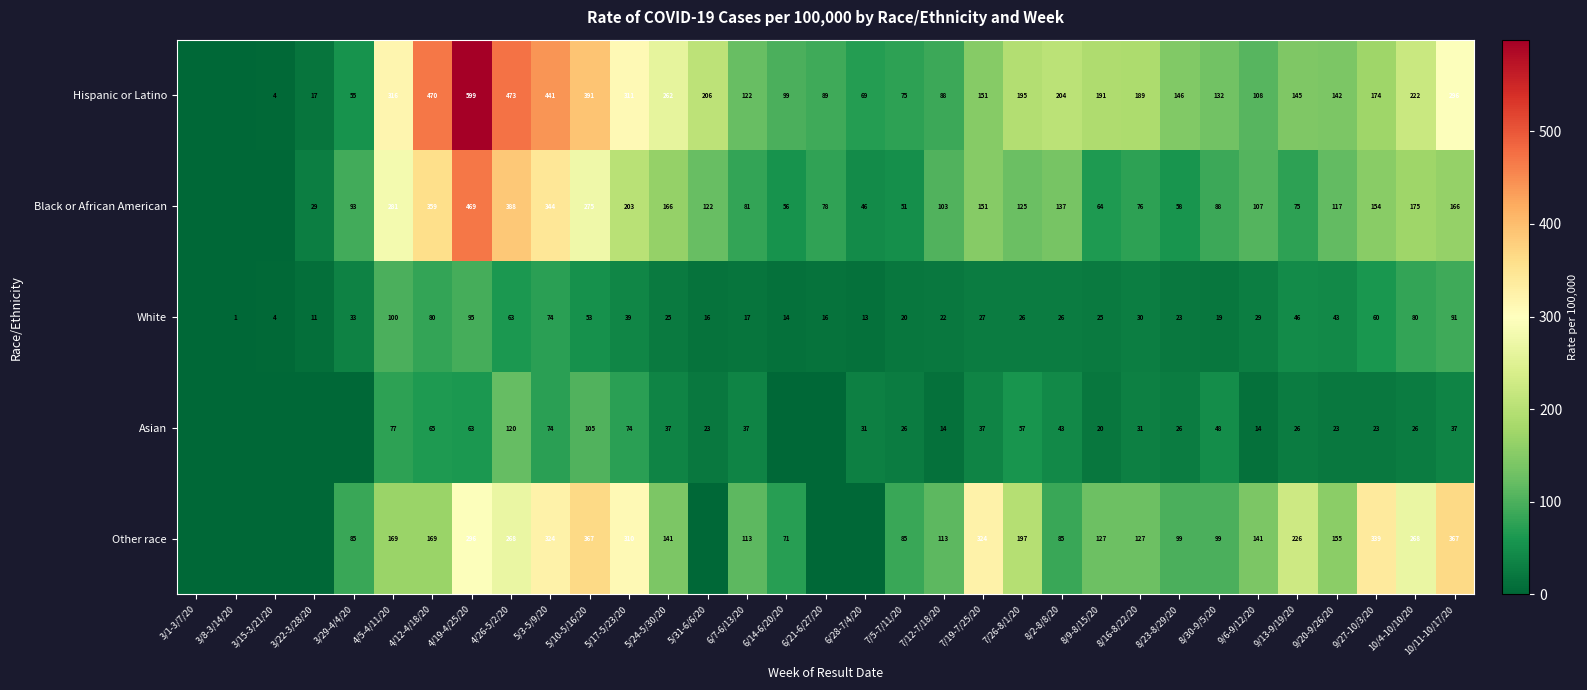

Which category has the highest value across all series?

4/19-4/25/20